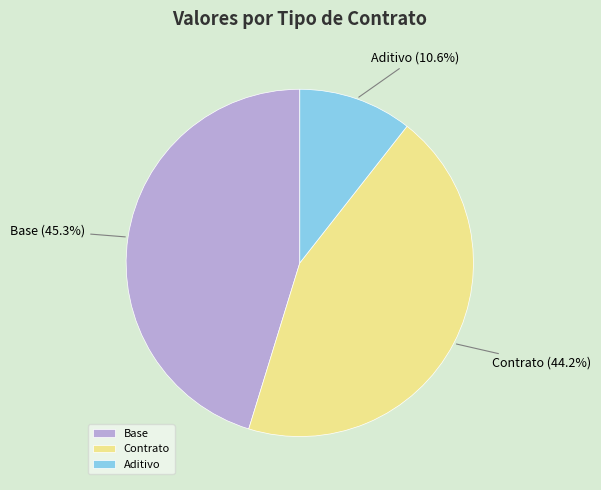

Which category has the biggest portion of the pie?

Base